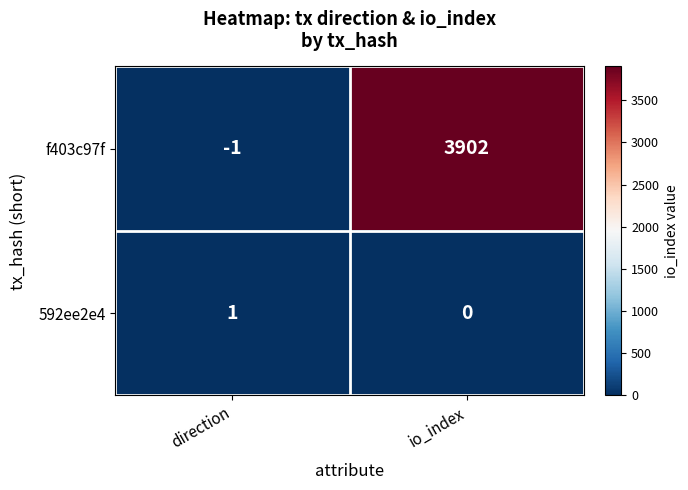

At direction, list the series in order from largest to smallest.

592ee2e4, f403c97f